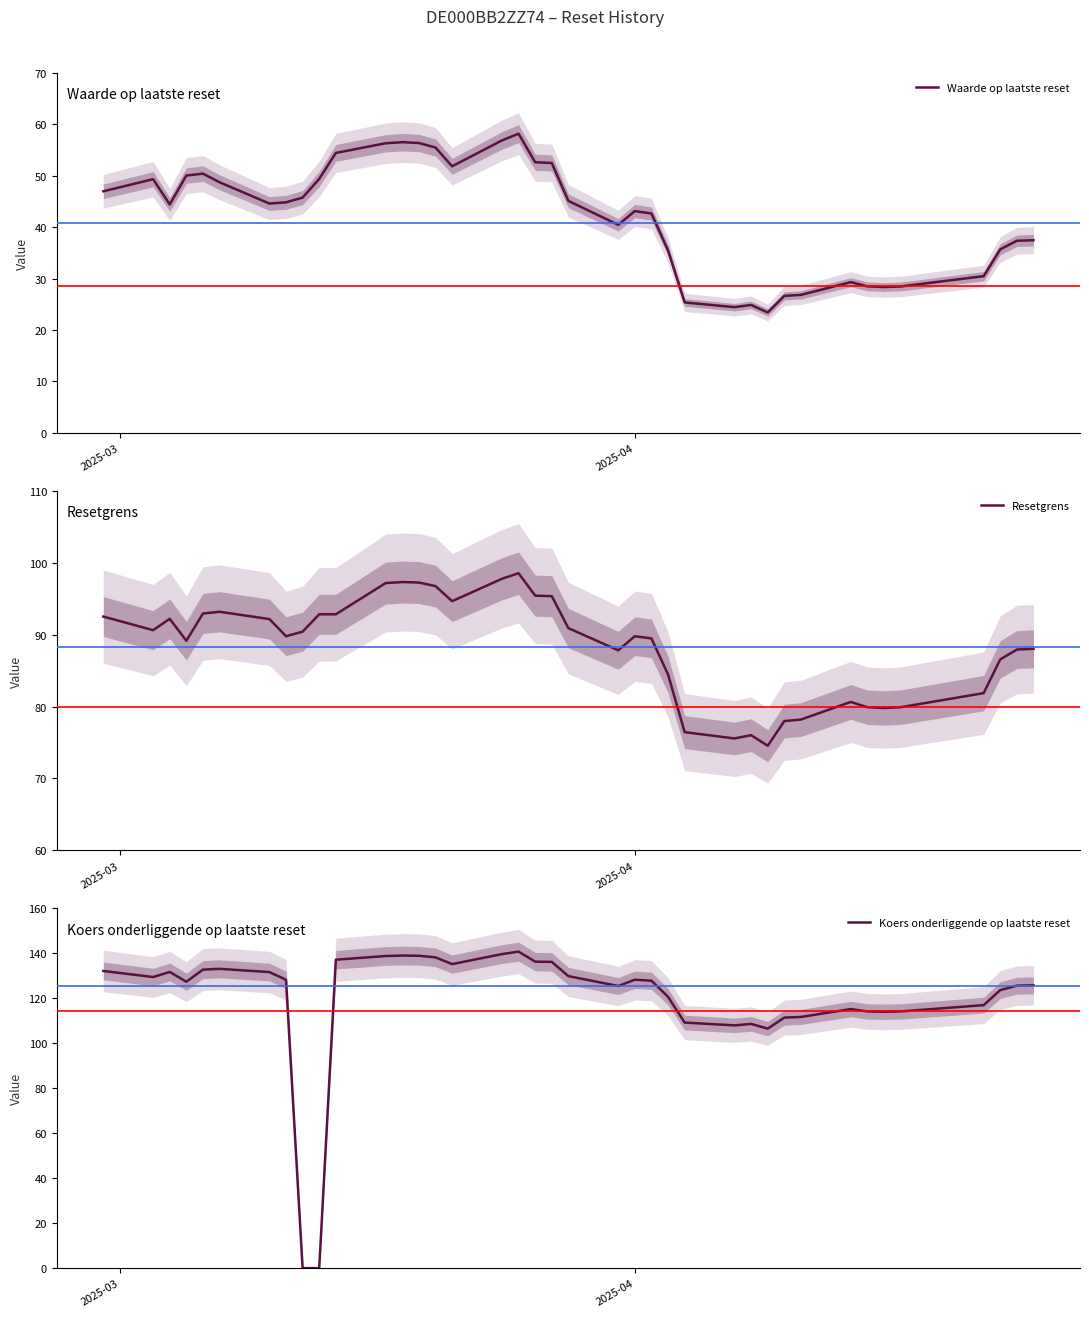

List the series in order of their overall mean, lowest first.

Waarde op laatste reset, Resetgrens, Koers onderliggende op laatste reset